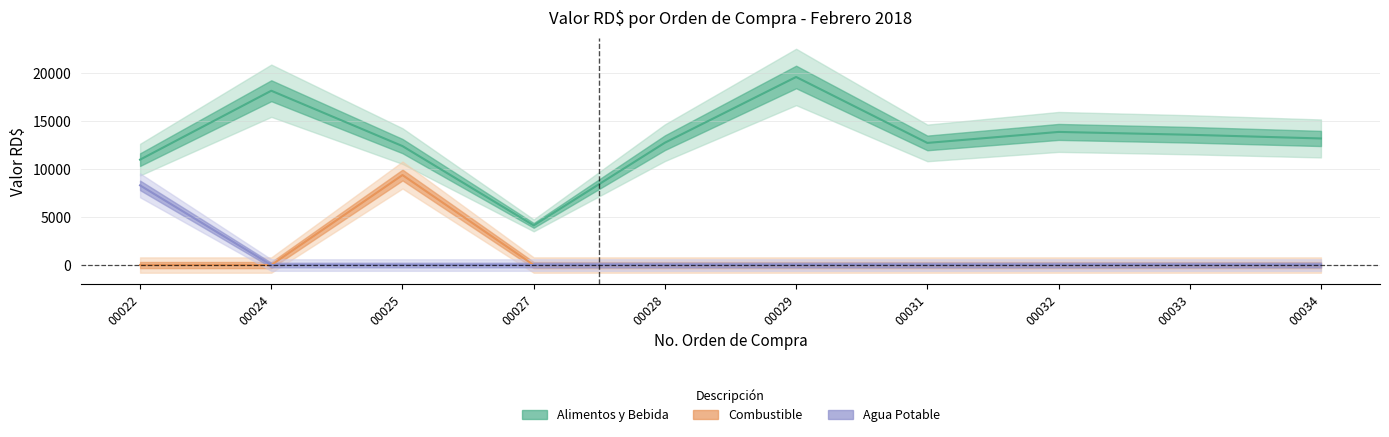

How many data points does each series have?

10